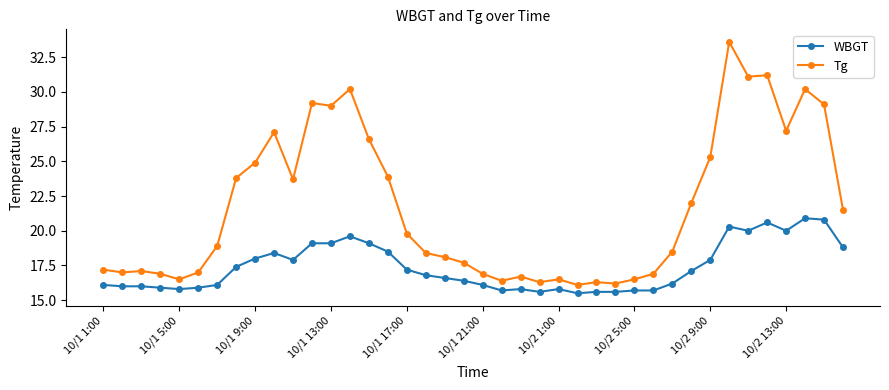

What is the value of the WBGT point at the 6th from the left?

15.9